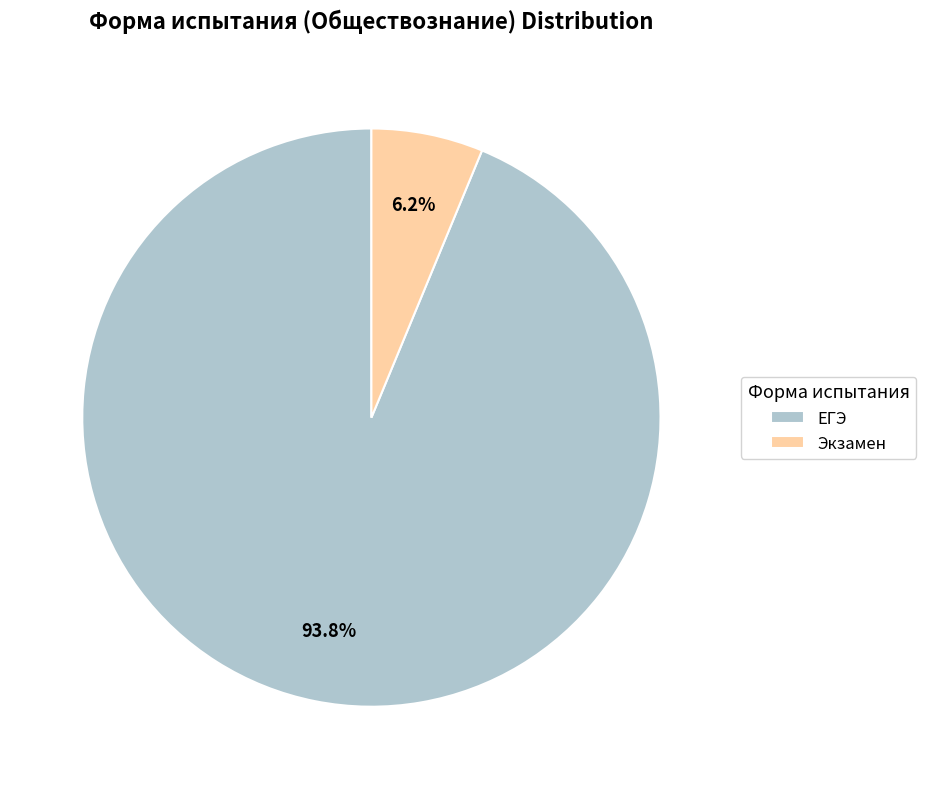

Count the number of slices in the pie.

2